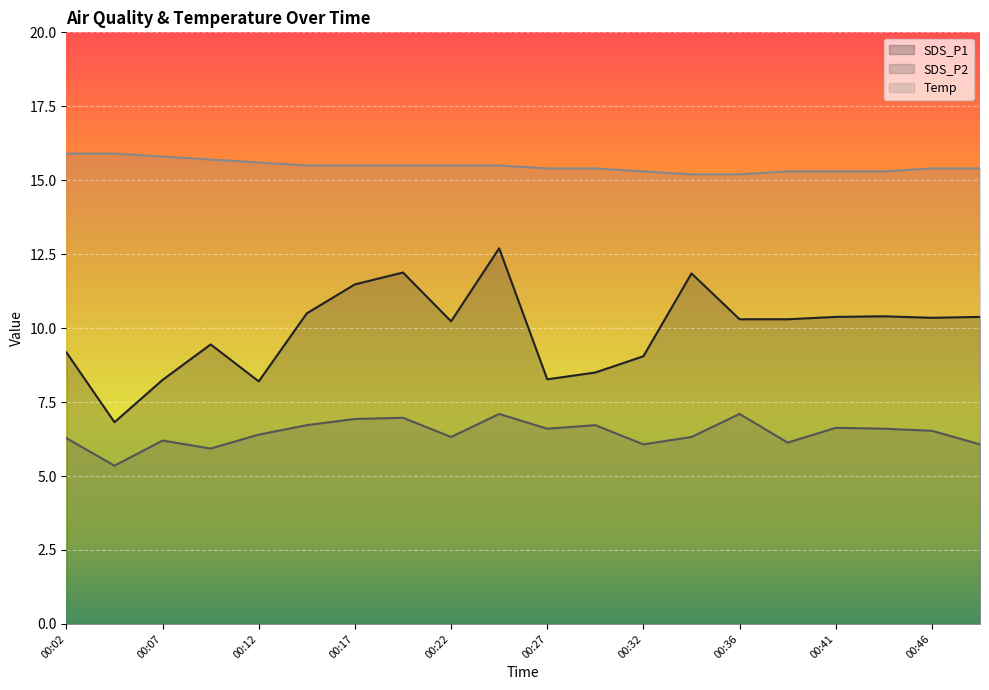

True or false: Temp has more than 2 points higher than both neighbors.

False